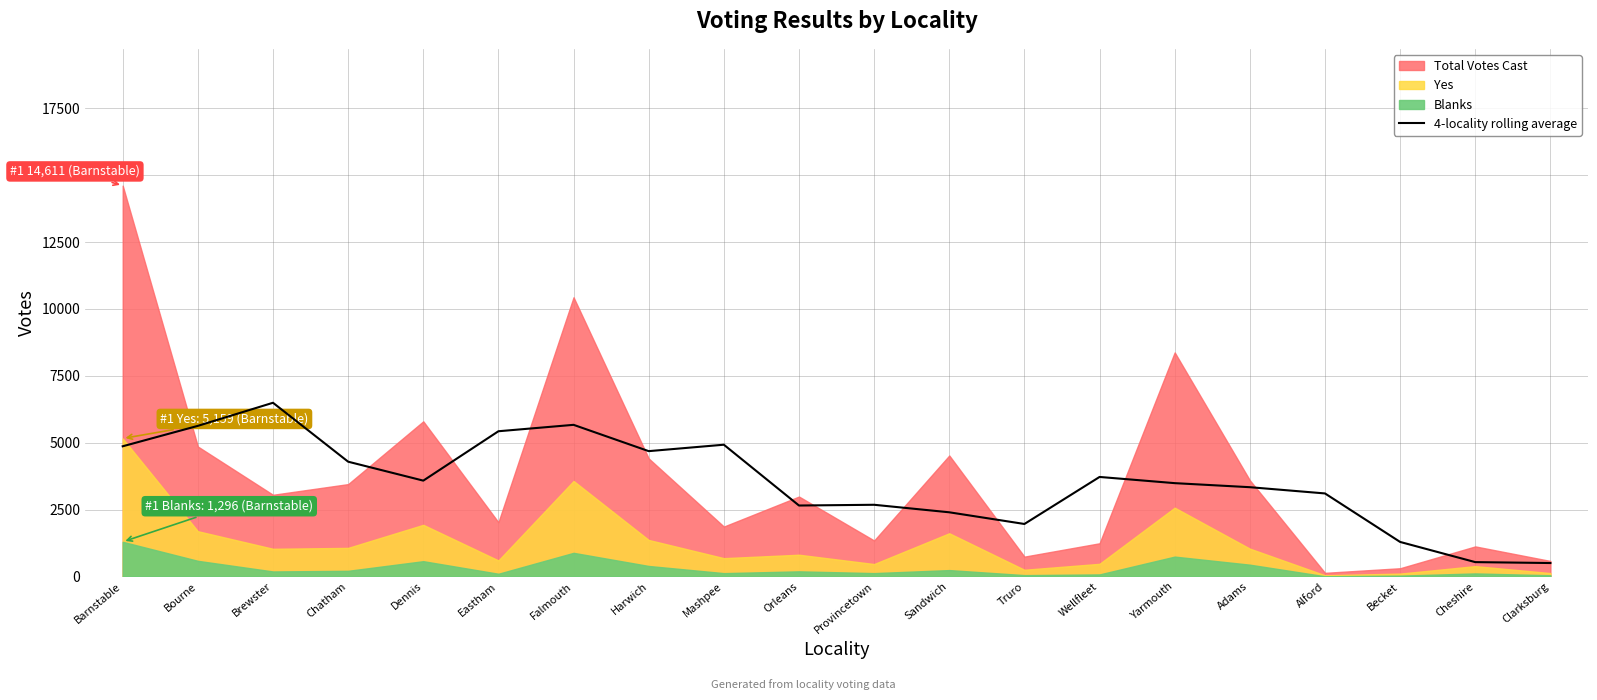

What is the maximum value for 4-locality rolling average?

6494.0